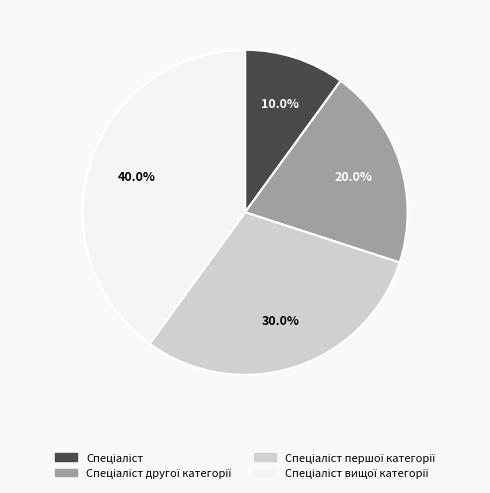

Is there a majority slice in this chart?

No